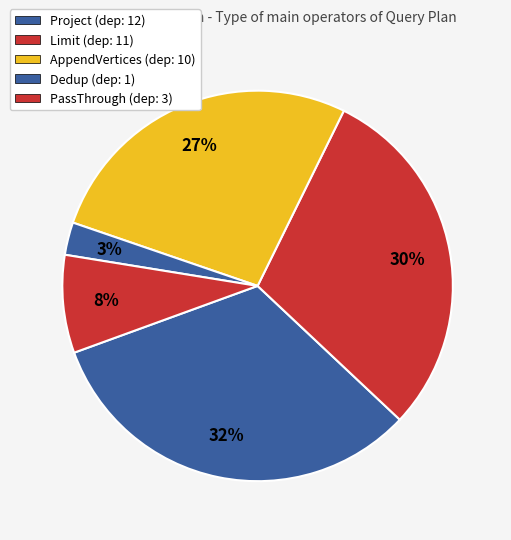

Does Dedup represent more than half of the total?

No